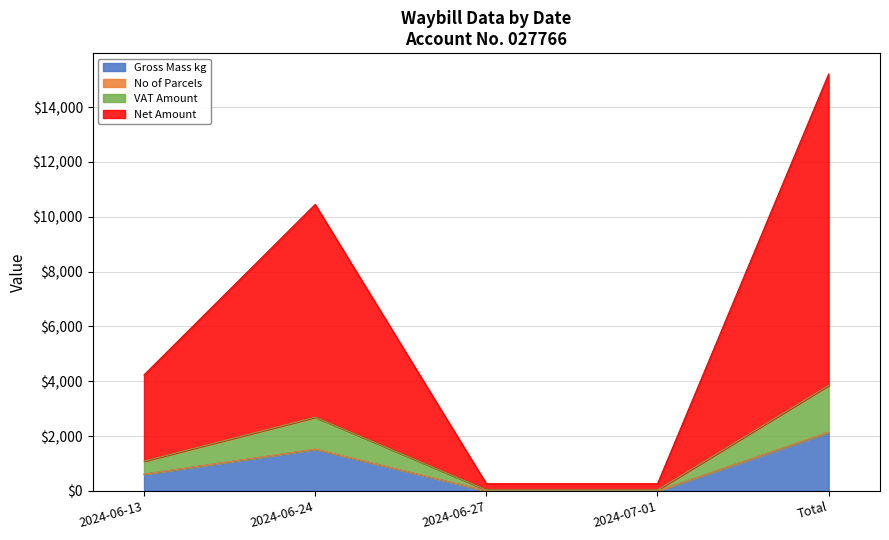

At which category does No of Parcels reach its first local peak?

2024-06-24